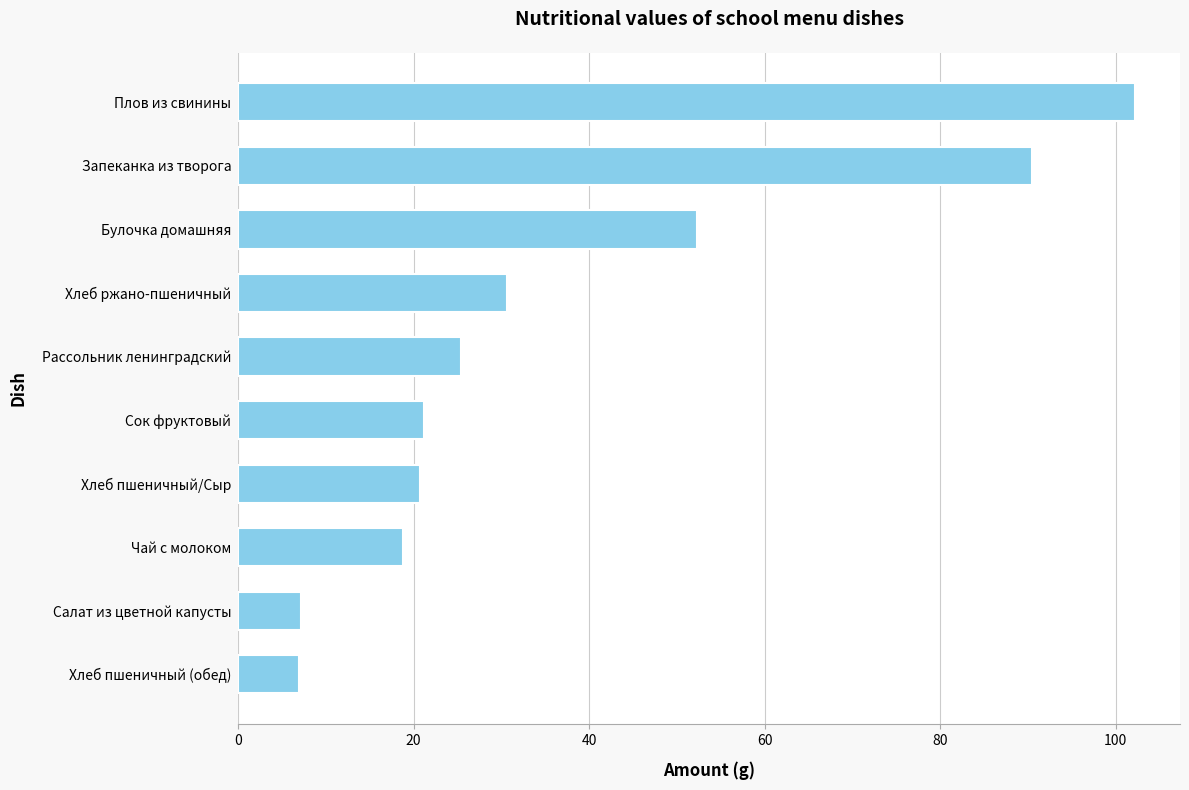

Which has a higher value, Чай с молоком or Запеканка из творога?

Запеканка из творога